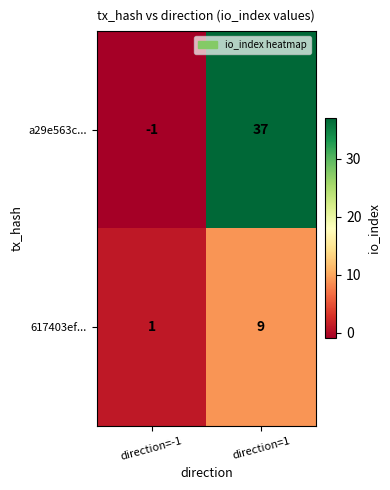

At which category does the chart reach its minimum across all series?

direction=-1